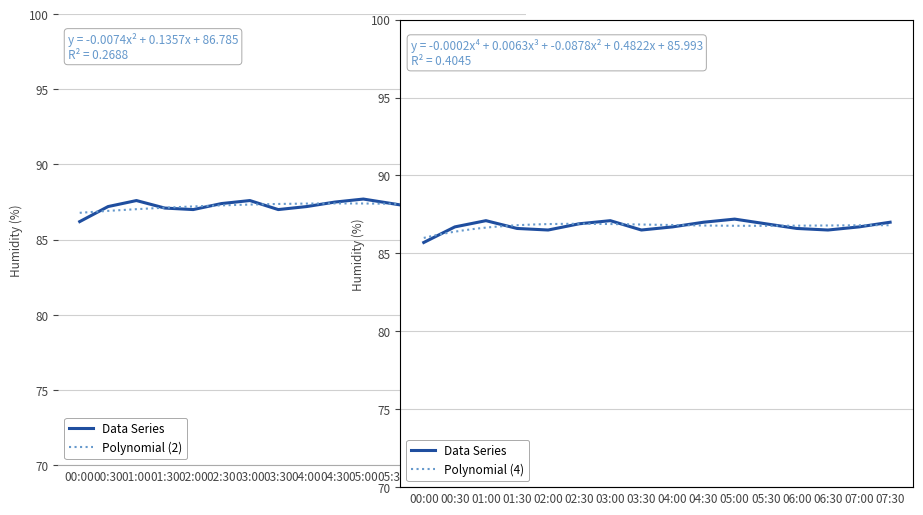

What is the value of the 8th point from the left?

87.0